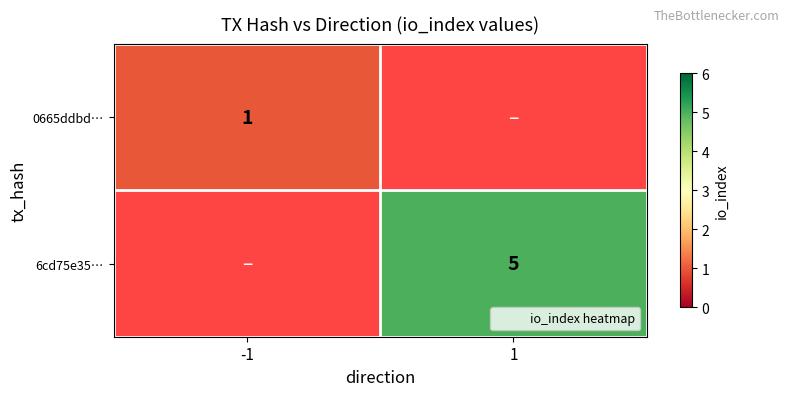

List the series in order of their overall mean, lowest first.

0665ddbd…, 6cd75e35…